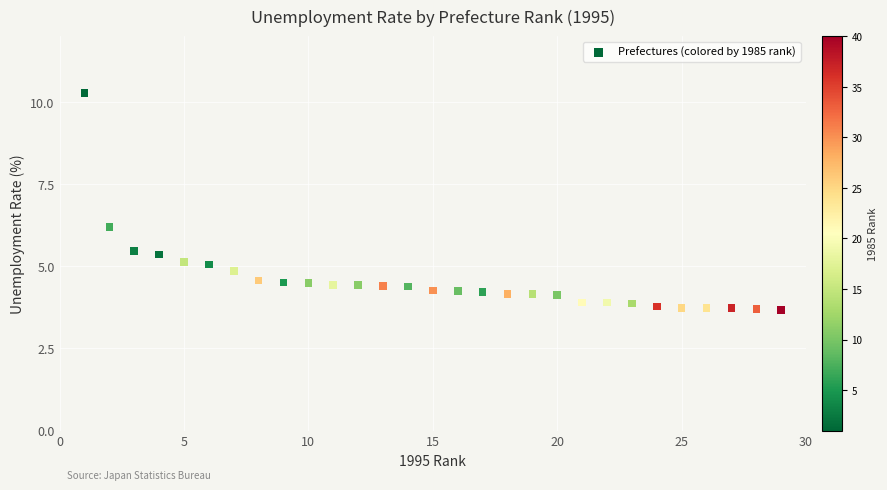

What Y value in the scatter plot is closest to 6?

6.2